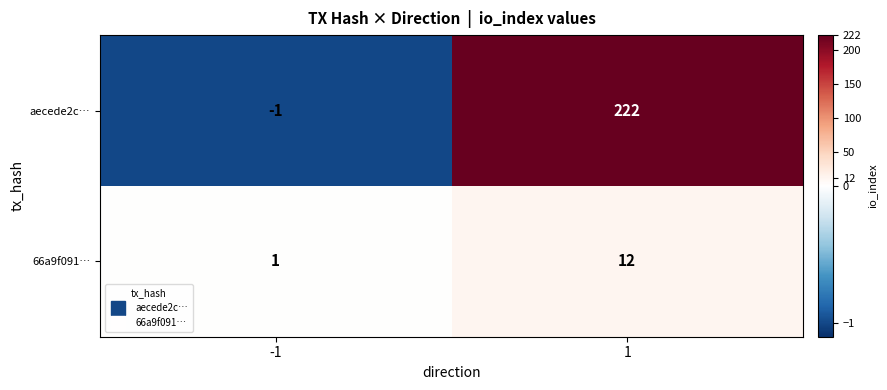

Reading left to right, what are all the values shown in this chart?

aecede2c…: -1	222
66a9f091…: 1	12